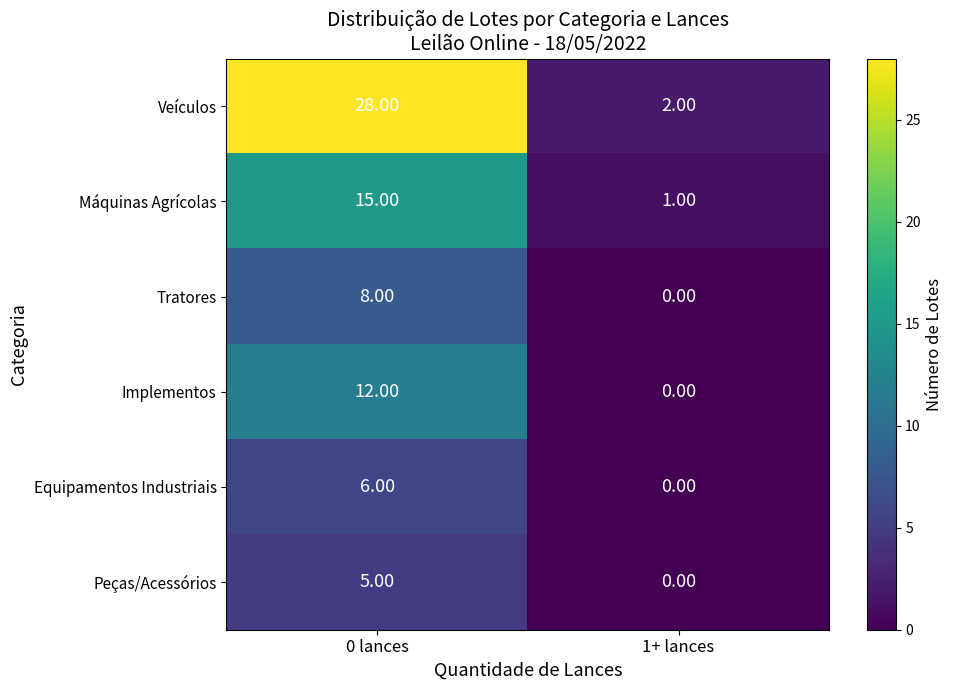

At which category is the sum across all series the highest?

0 lances